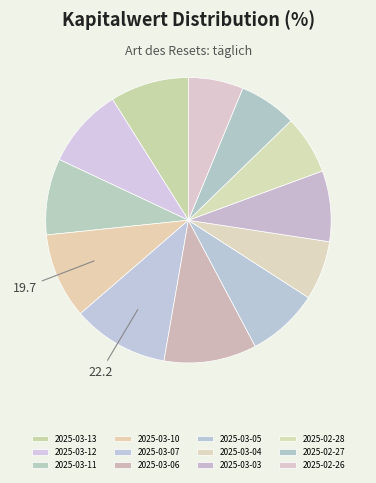

Is it true that 2025-02-28 is 7% of the pie?

True